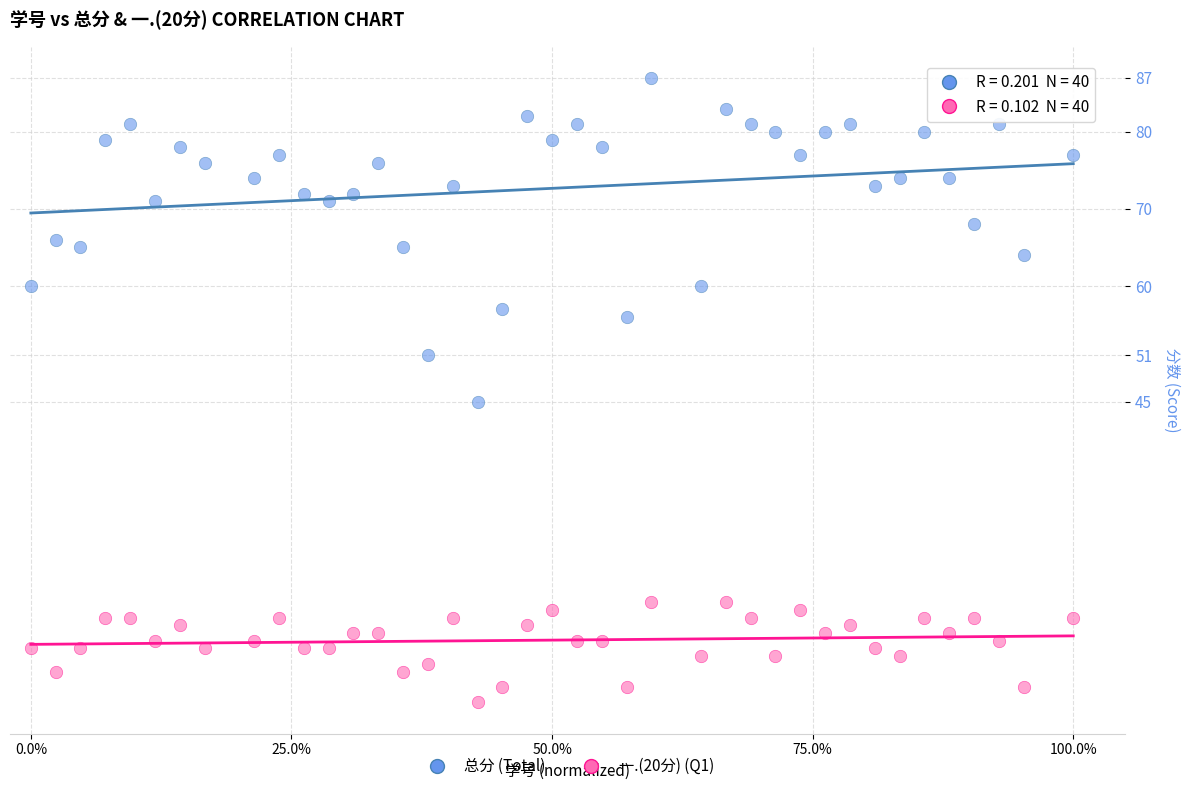

Across all data points, what is the range of Y values (max minus min)?

81